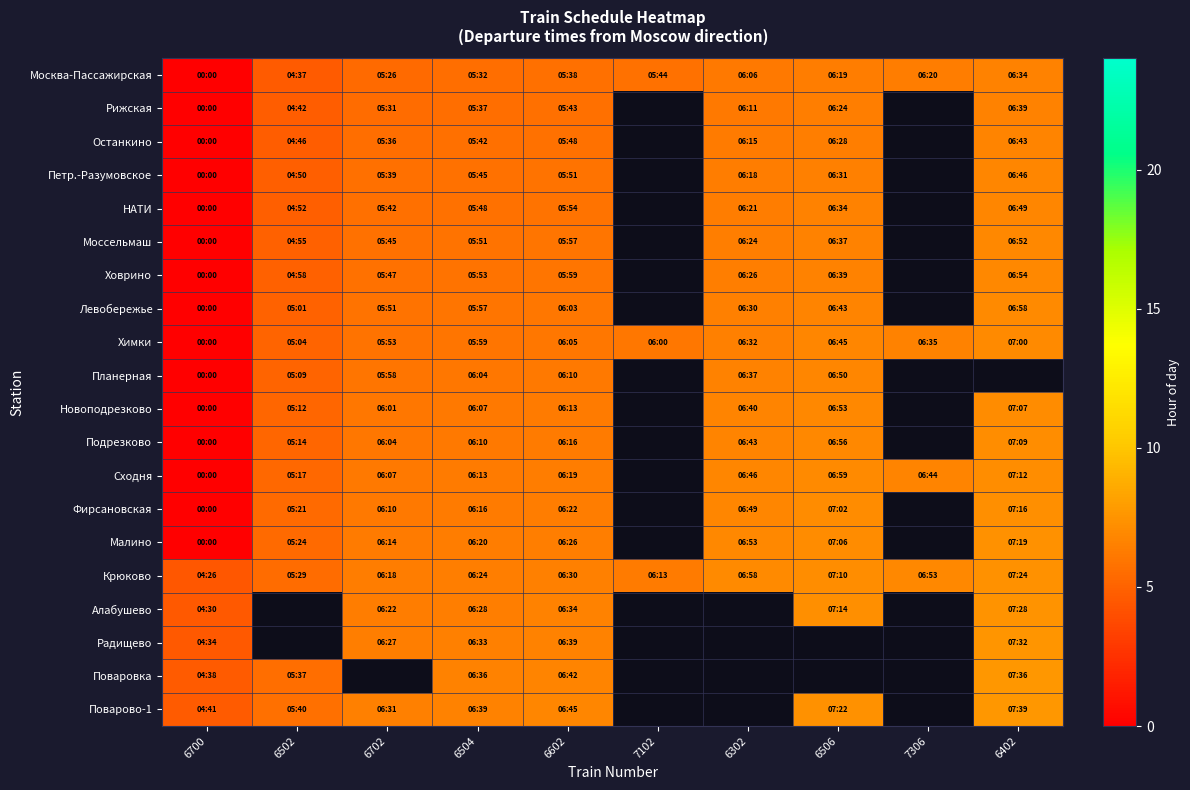

At which category does the chart reach its peak across all series?

6402